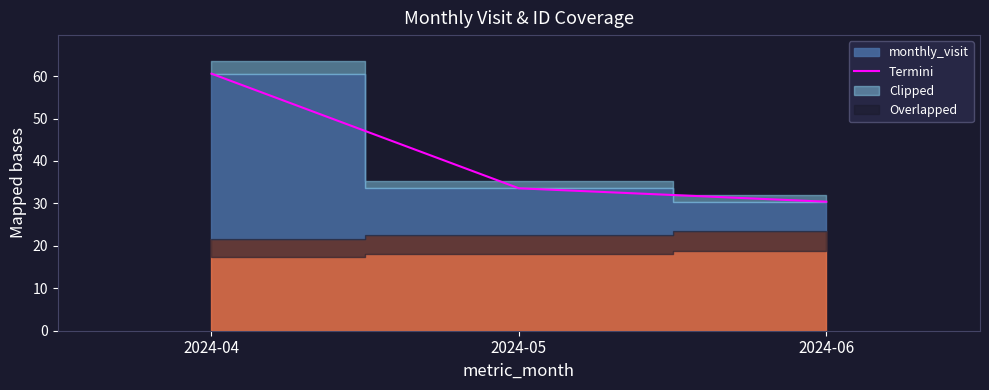

Does the chart have visible grid lines?

No